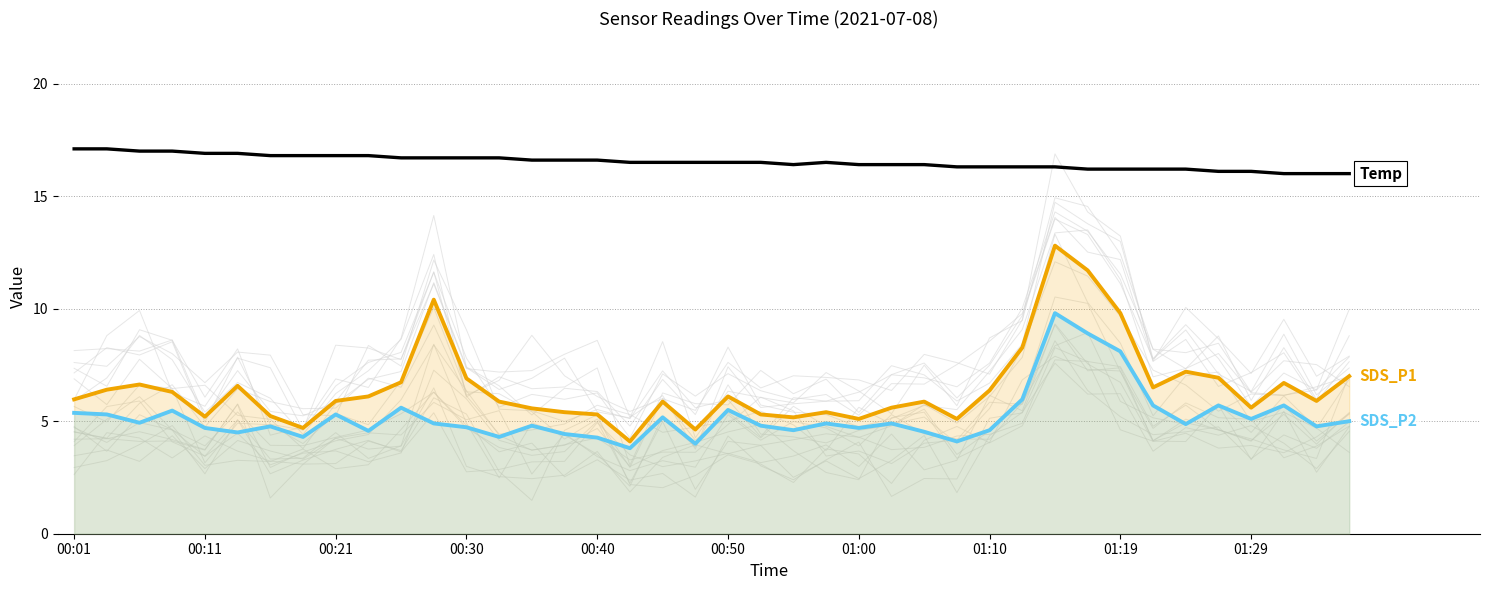

True or false: SDS_P1 and SDS_P2 intersect in this chart.

False